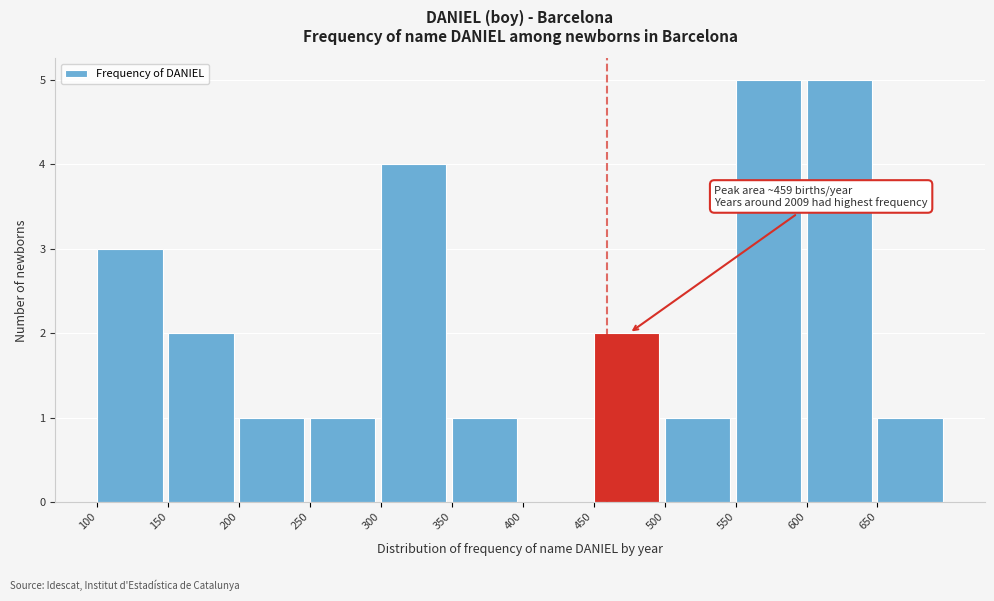

Reading left to right, list all the values displayed in this chart.

100=3	150=2	200=1	250=1	300=4	350=1	400=0	450=2	500=1	550=5	600=5	650=1